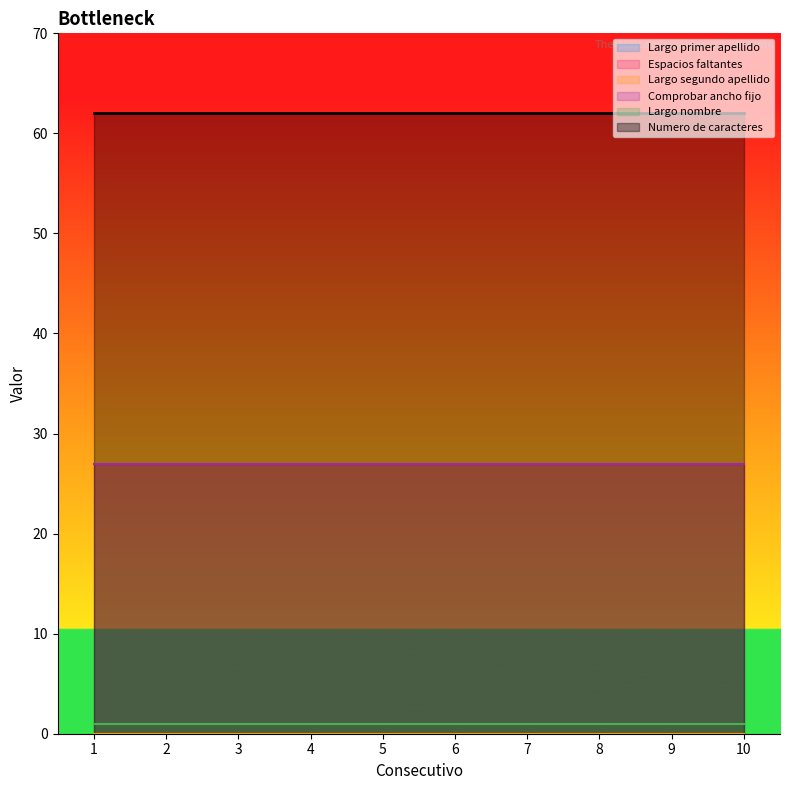

What is the spread (max minus min) of values at 5?

62